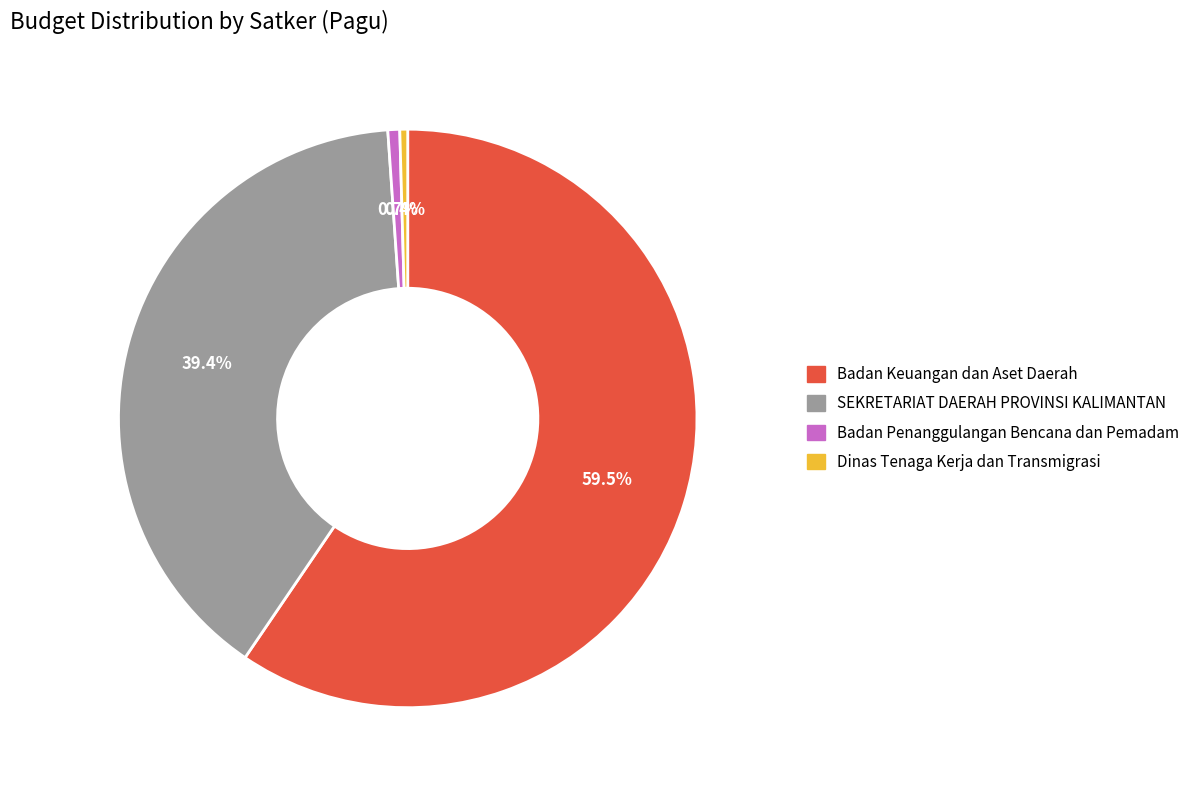

How many slices are in this pie chart?

4